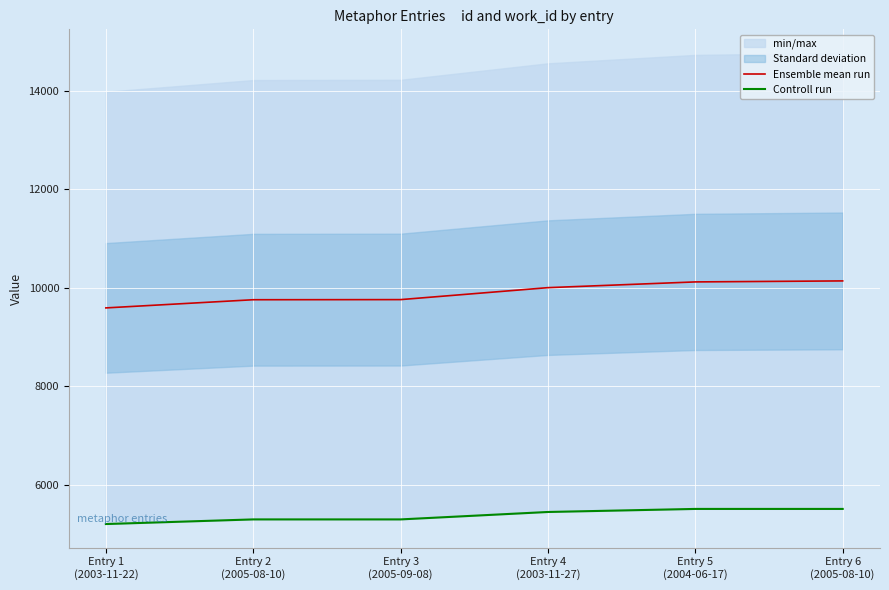

Which series has the largest total across all categories?

Ensemble mean run